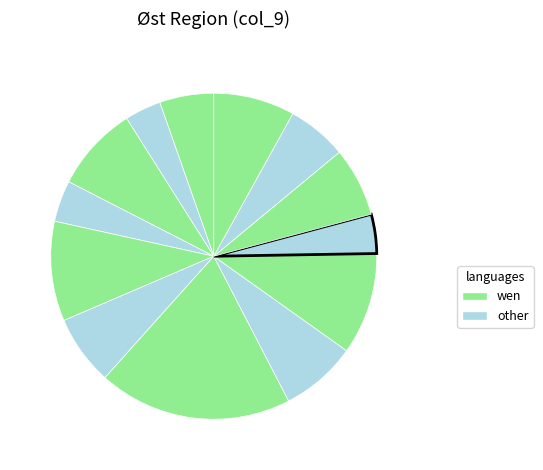

Does any single category account for the majority?

No